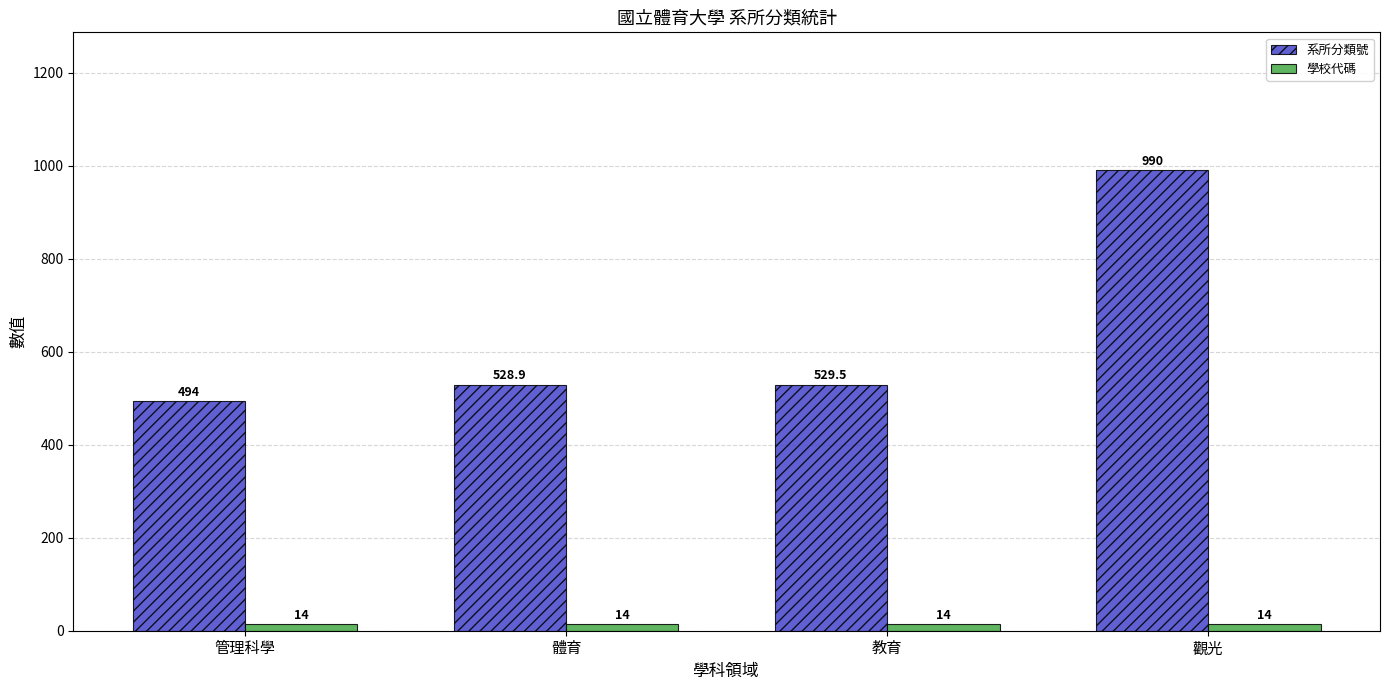

List the series in order of their peak value, highest first.

系所分類號, 學校代碼